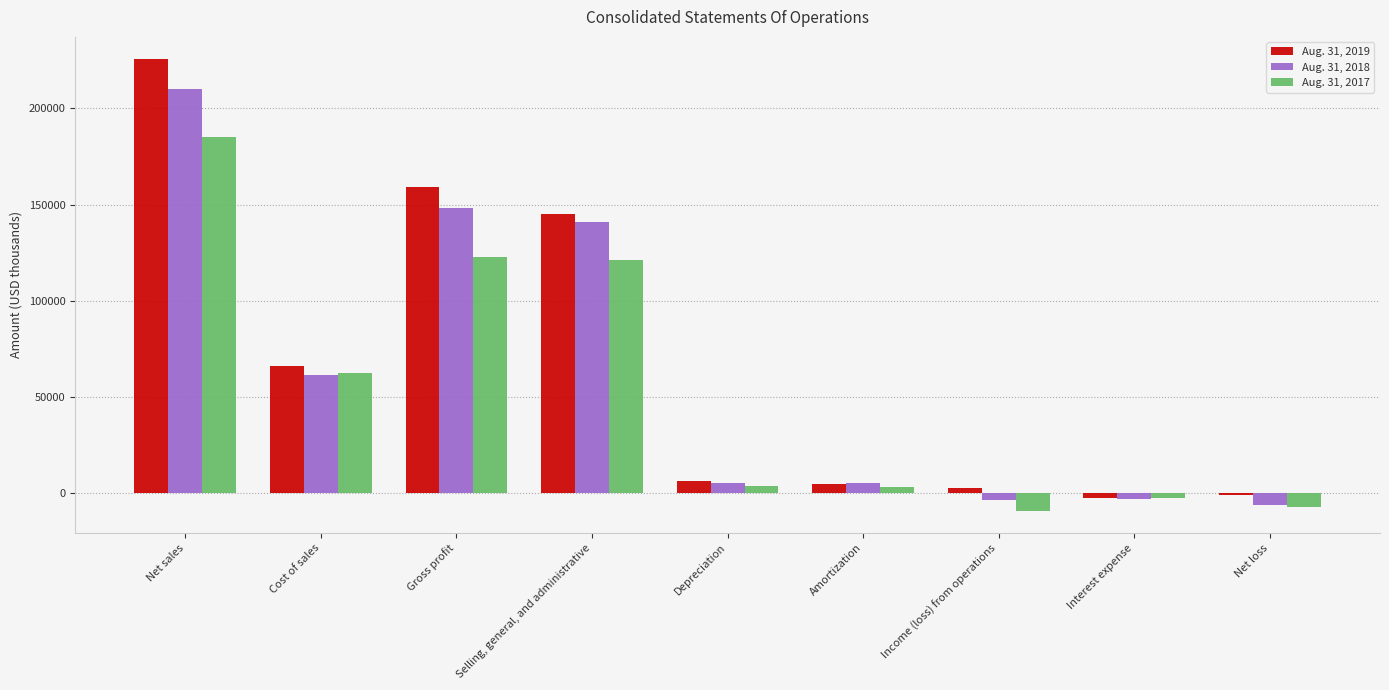

What is the value of the Aug. 31, 2019 bar at the 8th from the left?

-2358